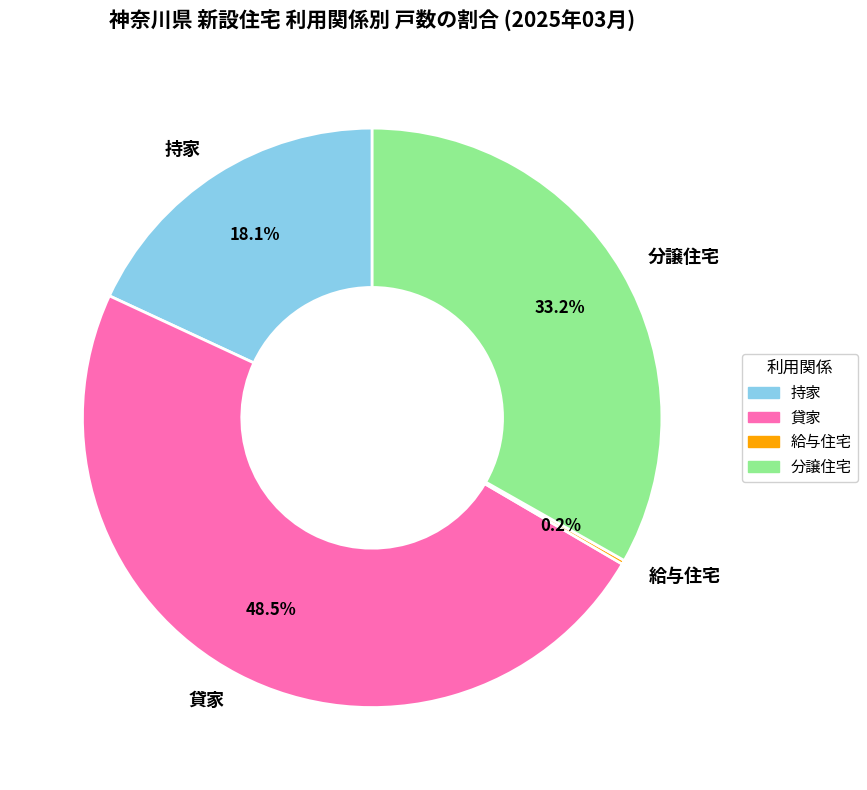

Is there any slice that represents more than half of the pie?

No